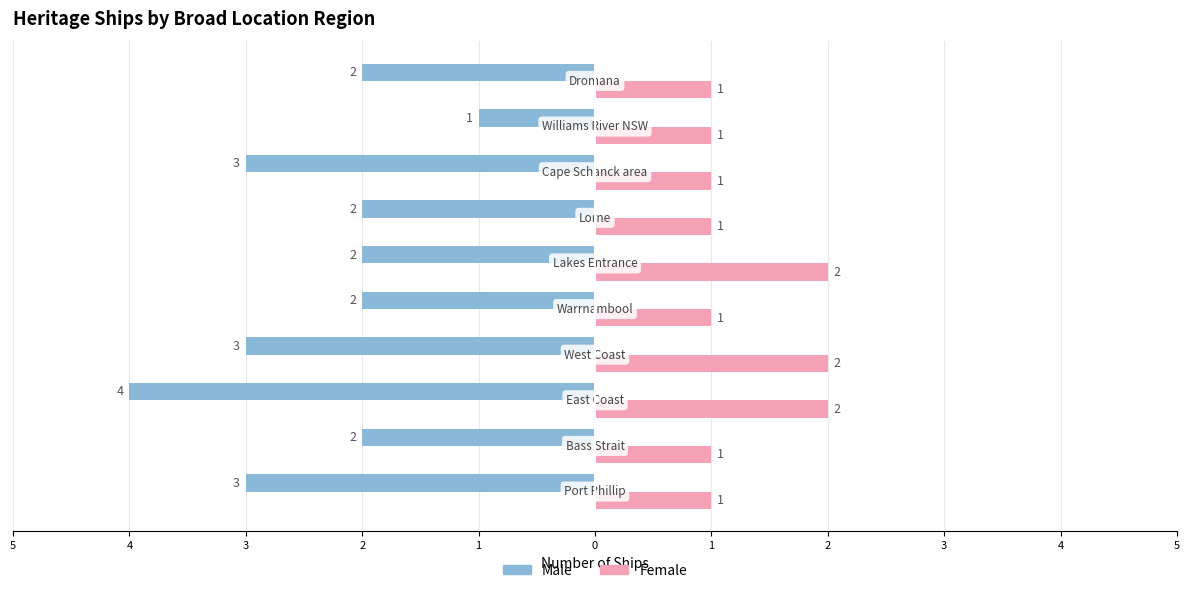

How many Female values are between 1 and 2?

10